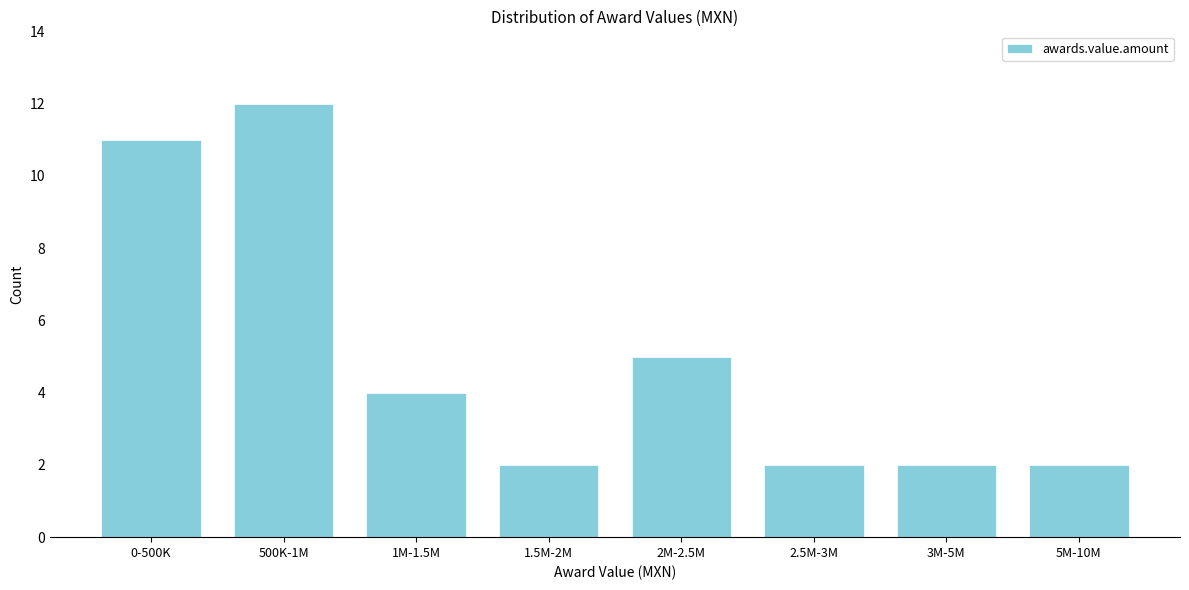

Reading left to right, transcribe all the data shown in this chart.

0-500K=11	500K-1M=12	1M-1.5M=4	1.5M-2M=2	2M-2.5M=5	2.5M-3M=2	3M-5M=2	5M-10M=2